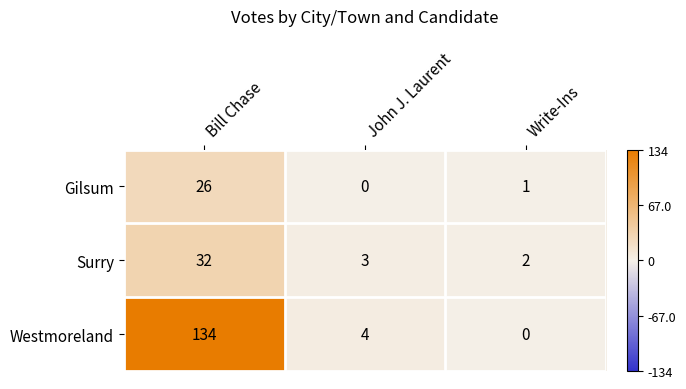

Reading right to left, list all the values displayed in this chart.

Gilsum: 1	0	26
Surry: 2	3	32
Westmoreland: 0	4	134